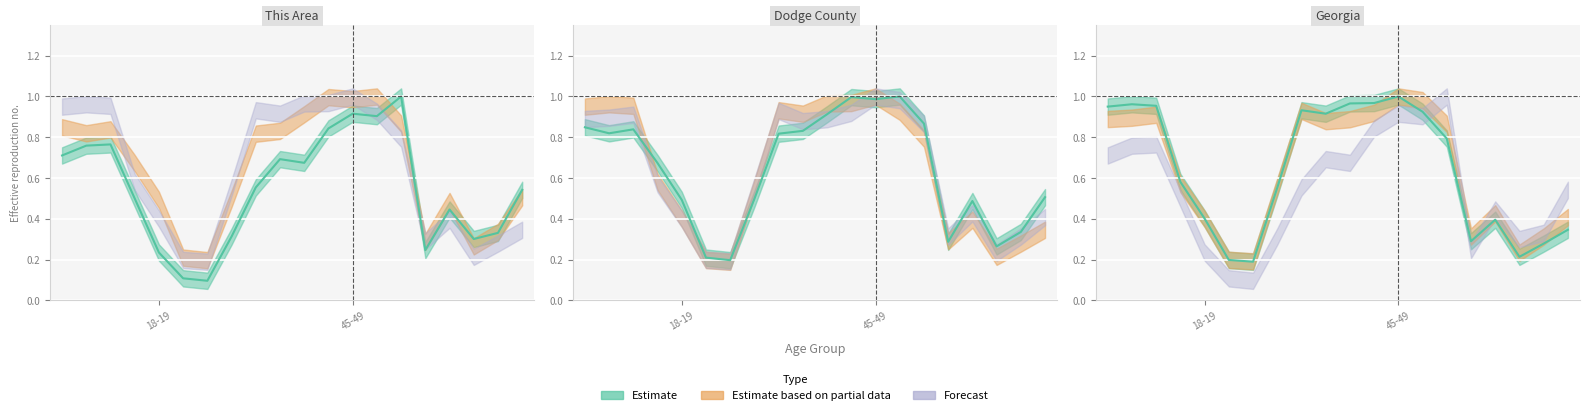

Reading left to right, extract all data points from this chart.

This Area: 0.7	0.8	0.8	0.5	0.2	0.1	0.1	0.3	0.6	0.7	0.7	0.8	0.9	0.9	1.0	0.2	0.4	0.3	0.3	0.5
Dodge County: 0.8	0.8	0.8	0.7	0.5	0.2	0.2	0.5	0.8	0.8	0.9	1.0	1.0	1.0	0.9	0.3	0.5	0.3	0.3	0.5
Georgia: 1.0	1.0	1.0	0.6	0.4	0.2	0.2	0.6	0.9	0.9	1.0	1.0	1.0	0.9	0.8	0.3	0.4	0.2	0.3	0.3